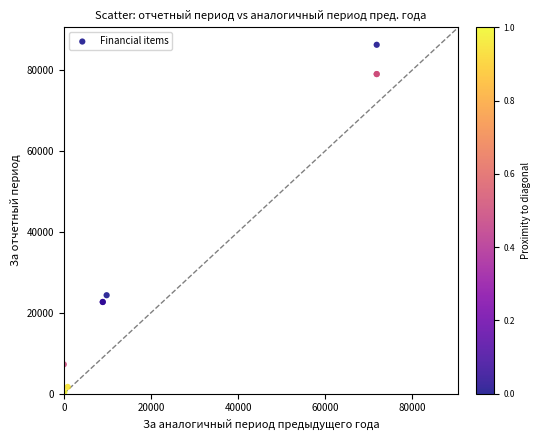

What Y value in the scatter plot is closest to 43325?

24339